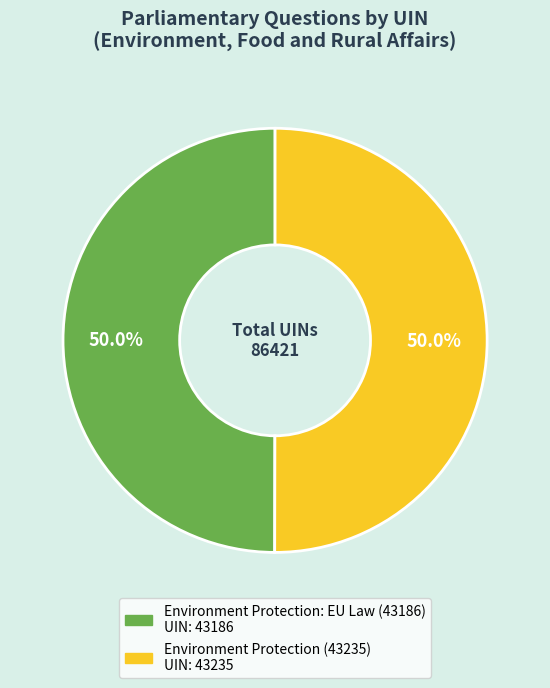

Approximately how many times larger is the value at Environment Protection: EU Law (43186) compared to Environment Protection (43235)?

1.0